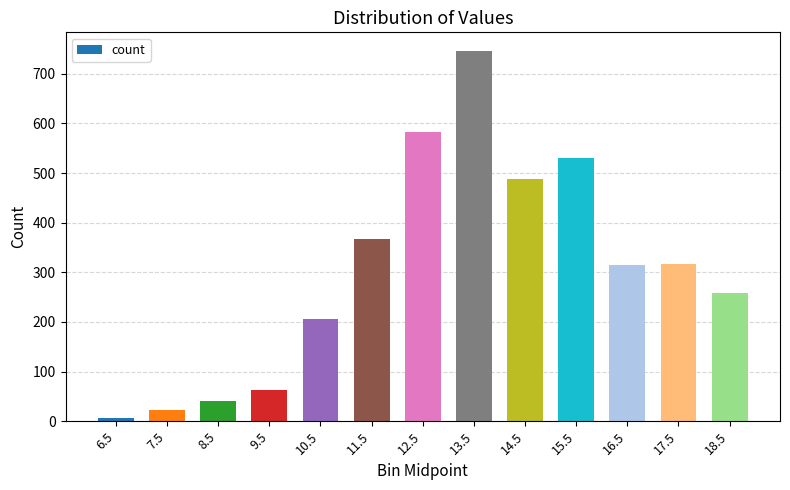

At which label does the data first exceed 315?

11.5